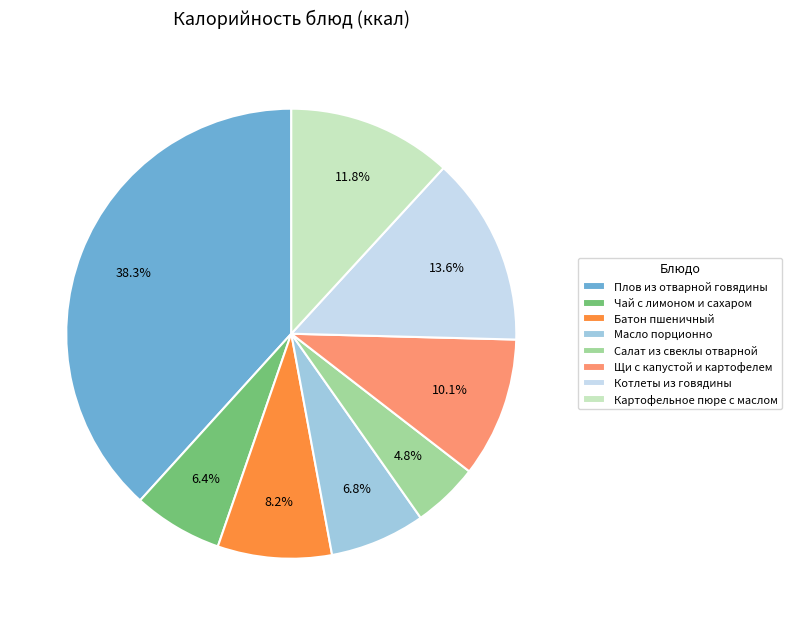

How many slices are in this pie chart?

8